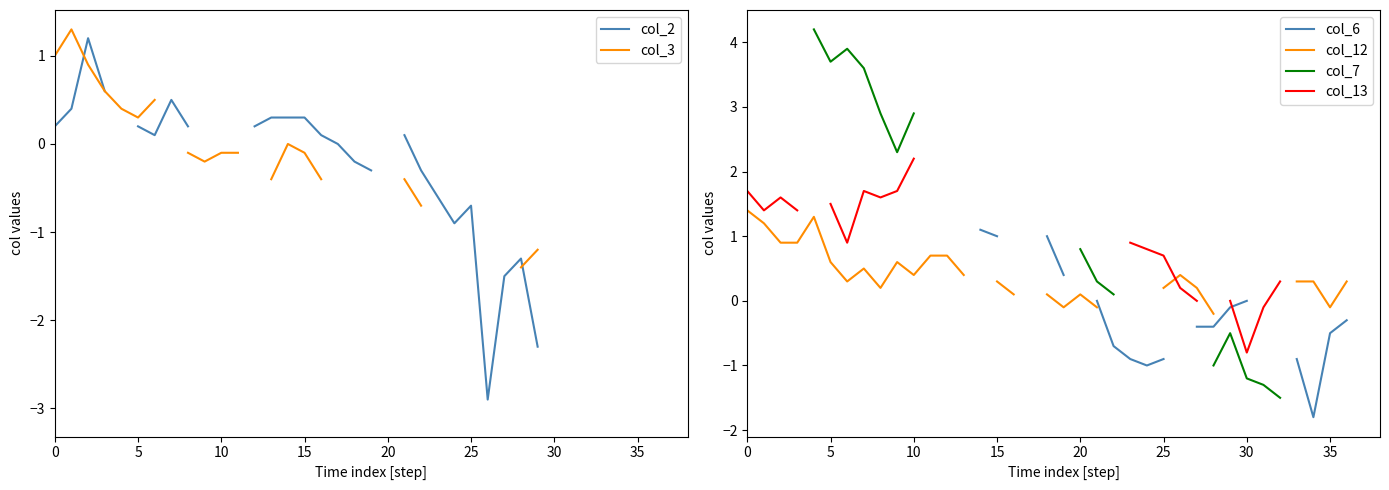

After their last crossing, which series has the higher values: col_12 or col_2?

col_12